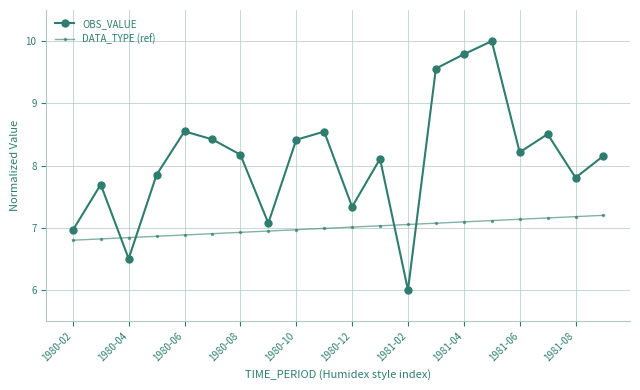

Is this an area chart (filled region under the line)?

No